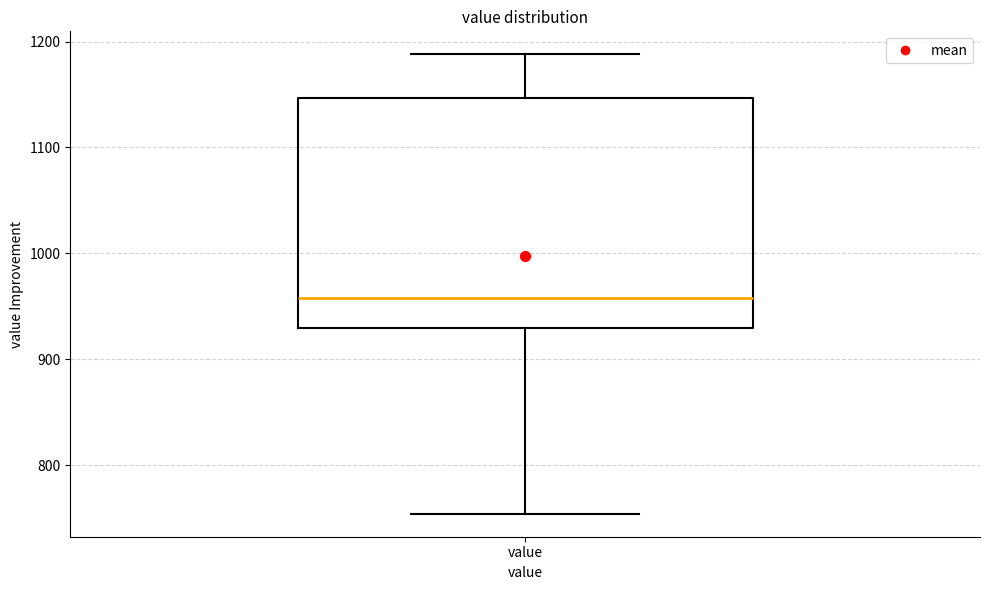

Transcribe this box plot: give where the median line is, the range the box spans, and where the two whiskers end, as read against the y-axis. The values are not printed on the chart, so give them approximately, as read against the axis.

median 960, box 930 to 1150, whiskers 750 to 1190